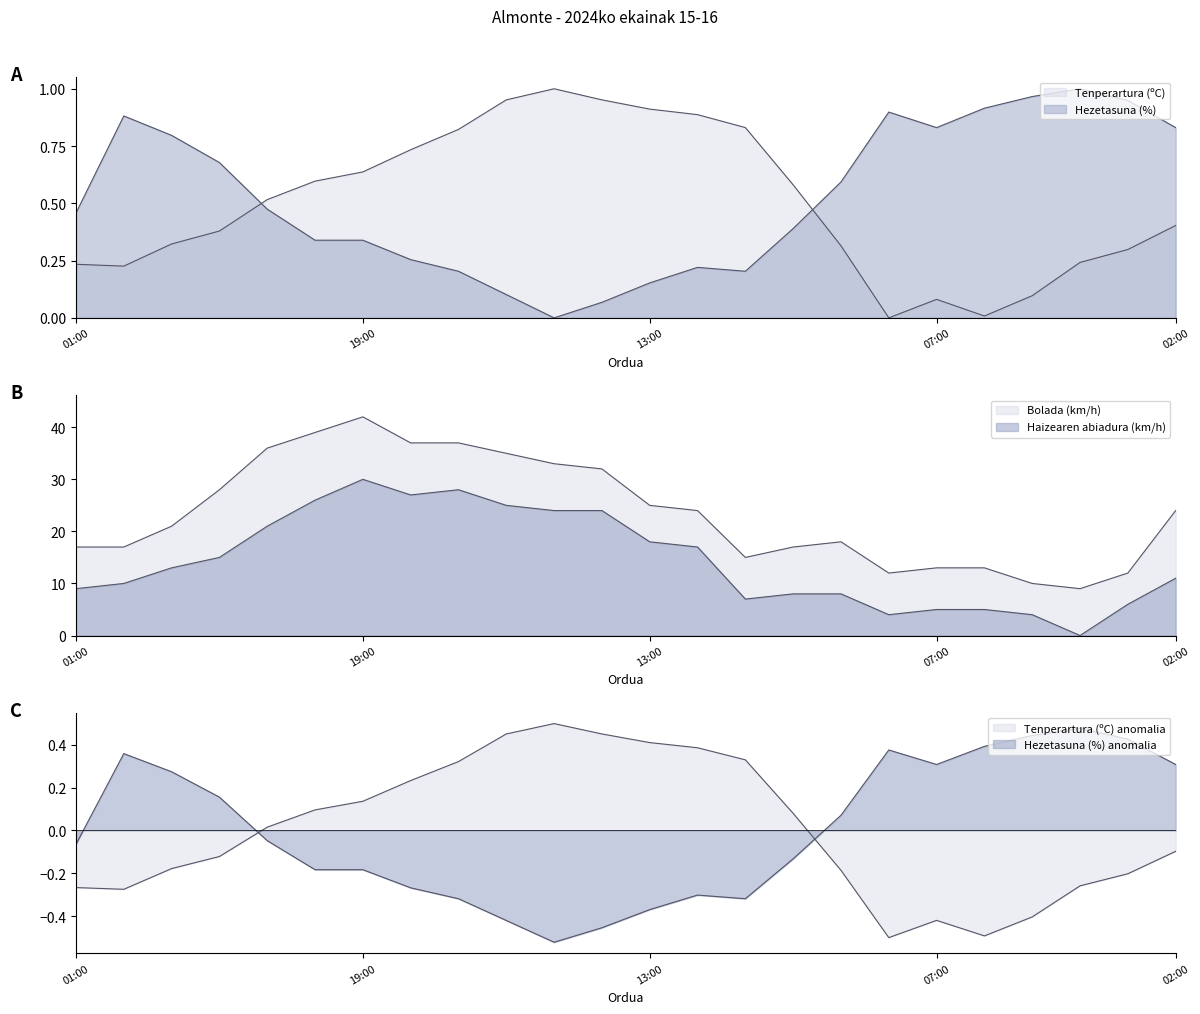

How many values in the Bolada (km/h) series exceed 24?

10